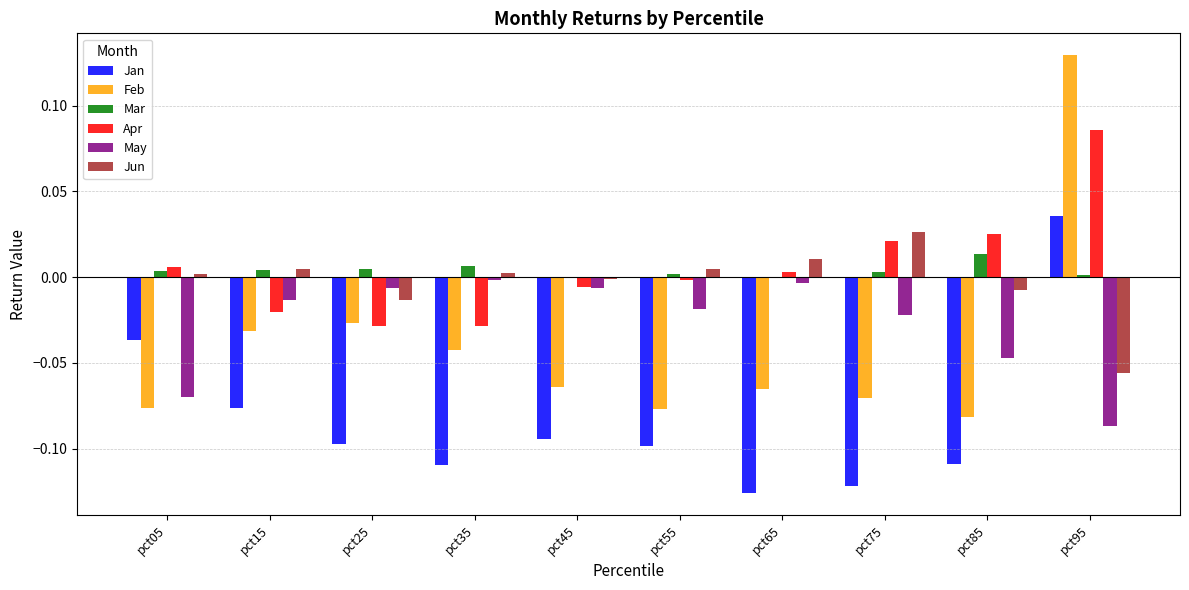

Between pct15 and pct65, which series saw the biggest shift?

Jan